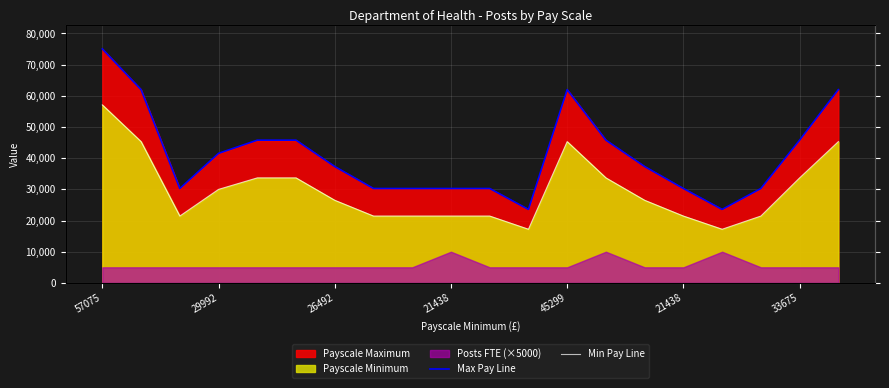

The Max Pay Line series shows 23567 at 11. True or false?

True